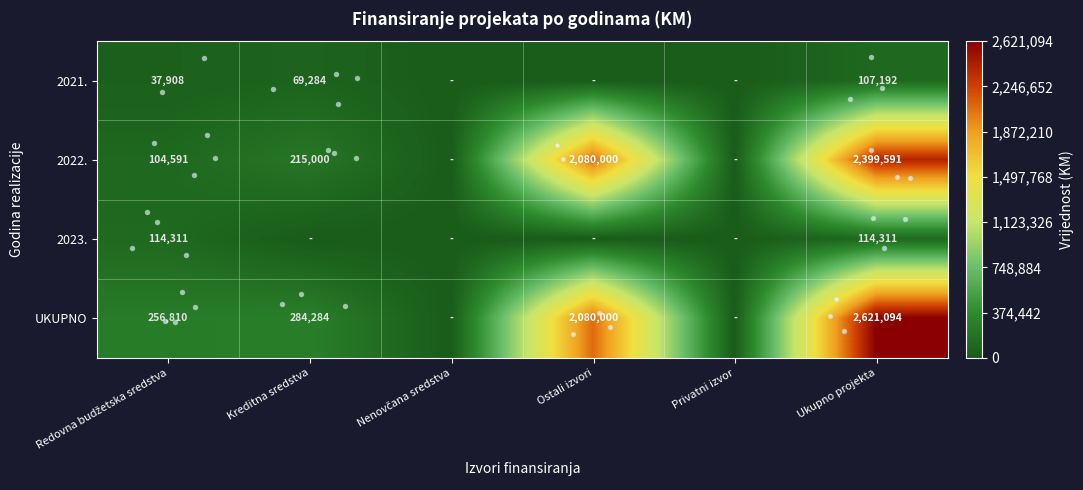

The value of 2023. at Redovna budžetska sredstva is 204760.4. True or false?

False